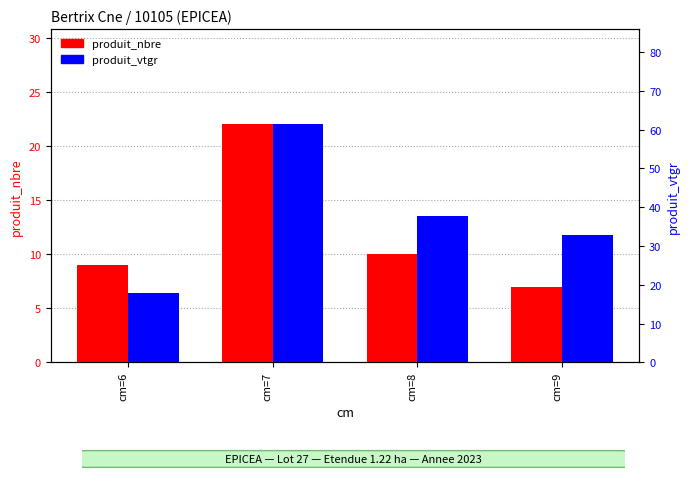

The value of produit_vtgr at cm=9 is 32.7. True or false?

True